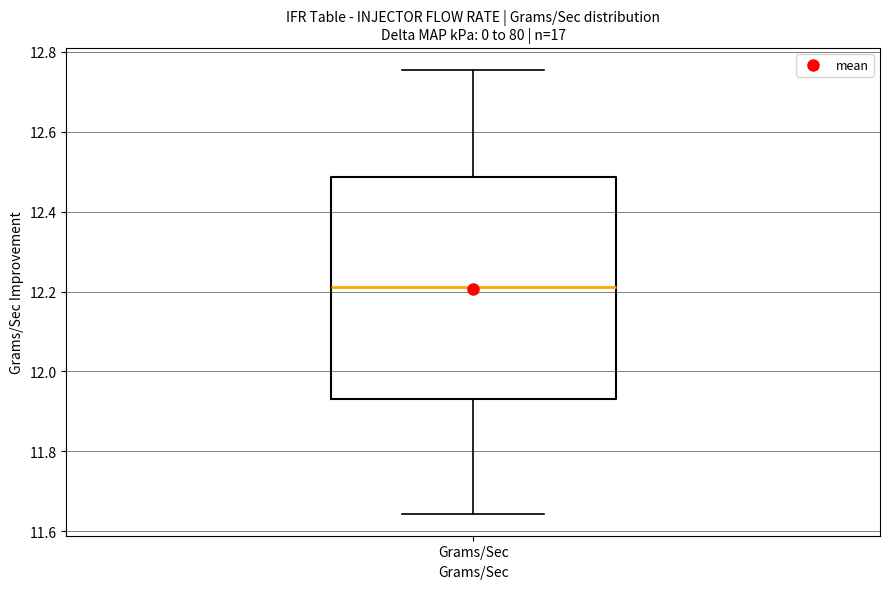

Where does the upper whisker of the box for Grams/Sec end on the y-axis? The values are not printed on the chart, so give them approximately, as read against the axis.

12.76